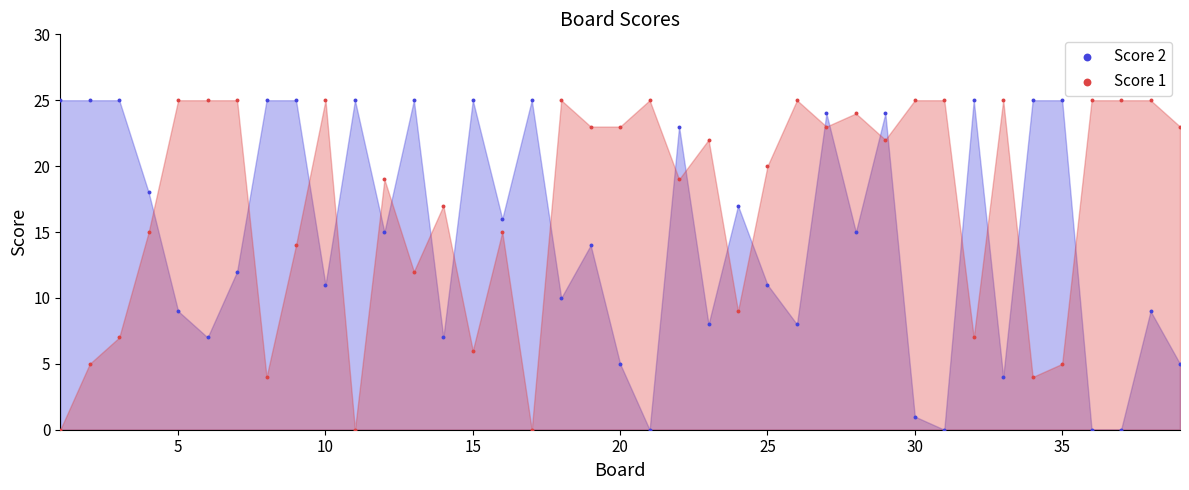

Across all data points, what is the range of X values (max minus min)?

38